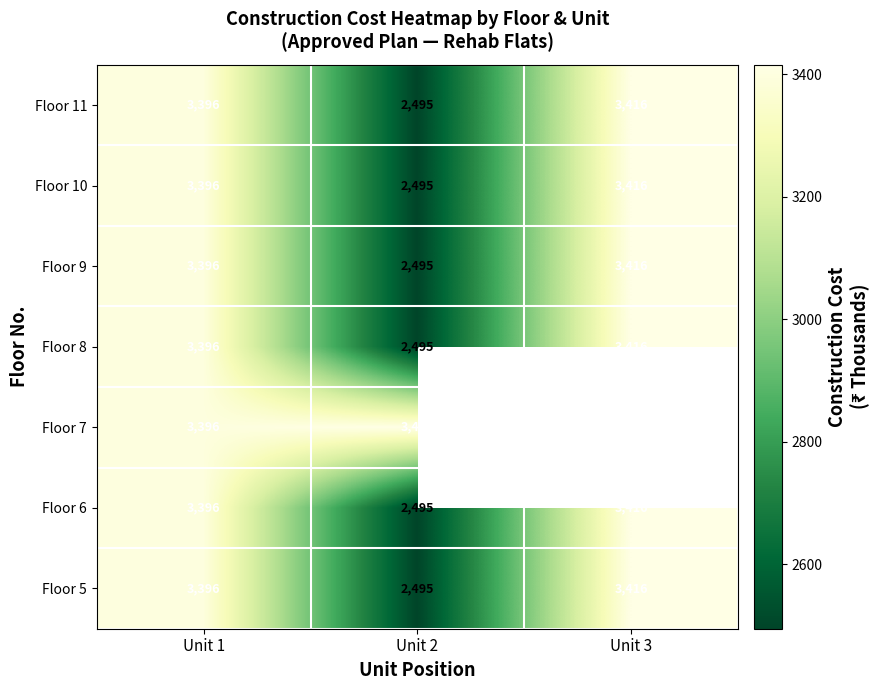

How many categories are shown in the chart?

3